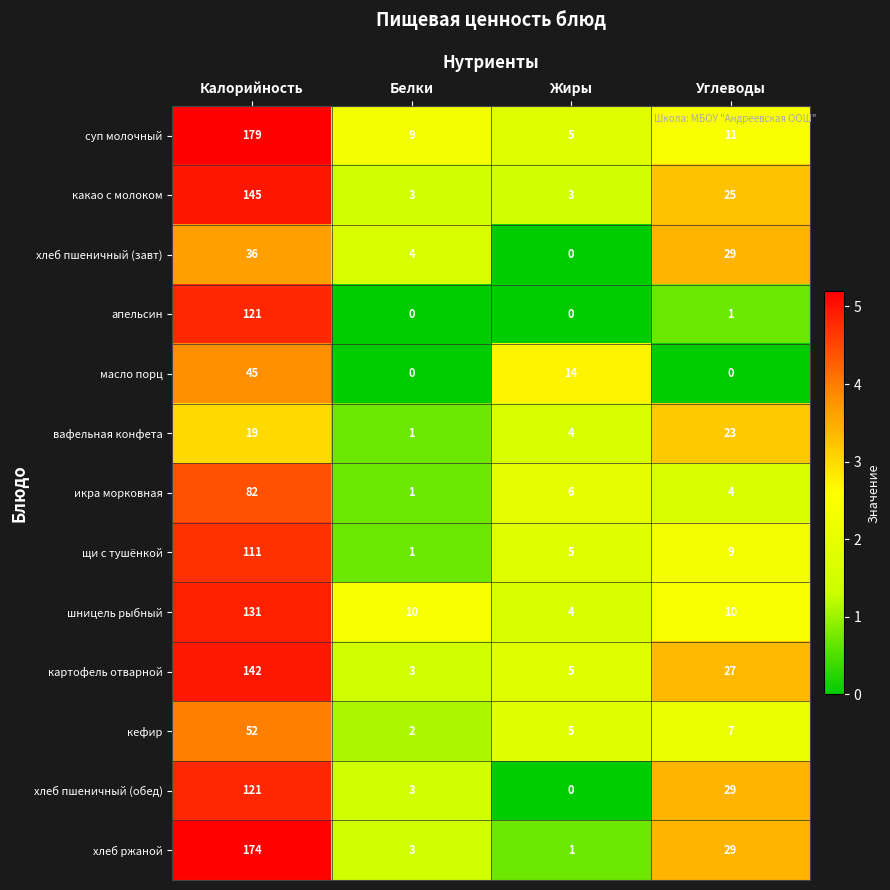

Which series has the widest spread of values?

суп молочный